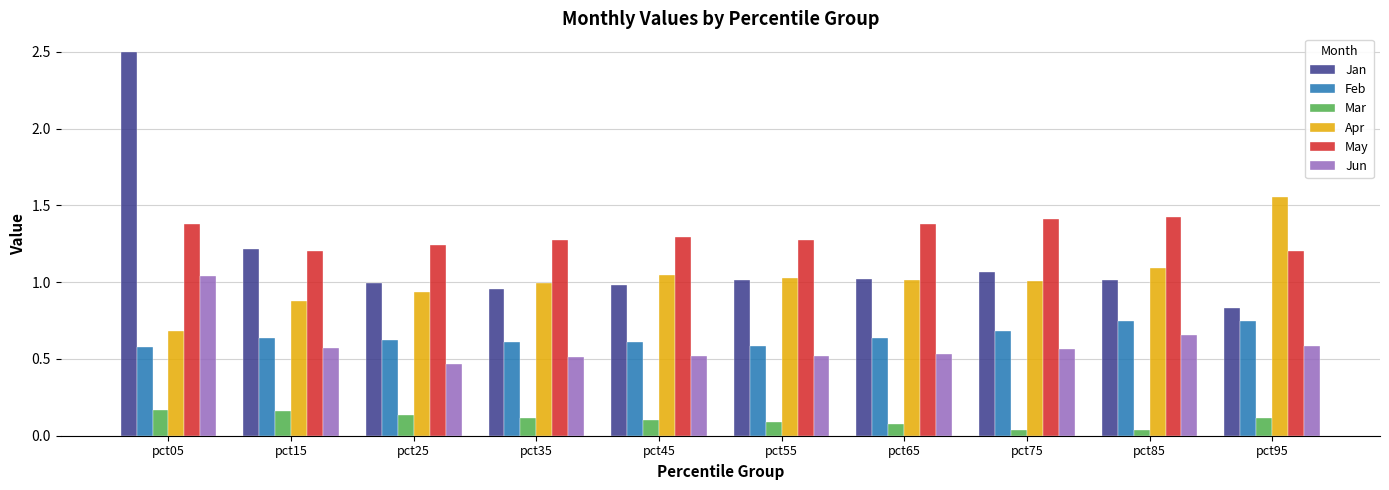

Rank the series by their maximum value, from lowest to highest.

Mar, Feb, Jun, May, Apr, Jan